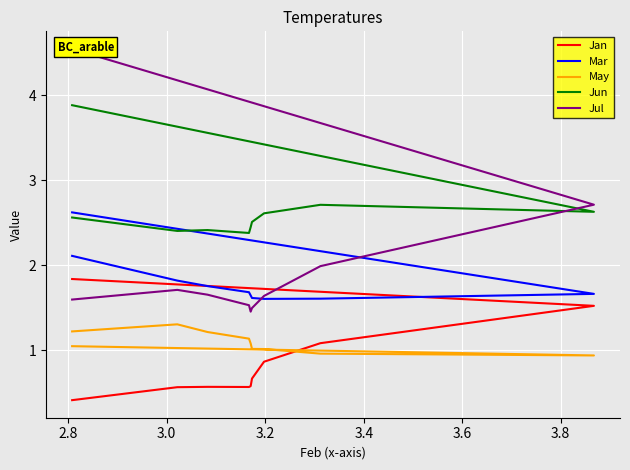

What is the maximum value shown in the chart?

4.5